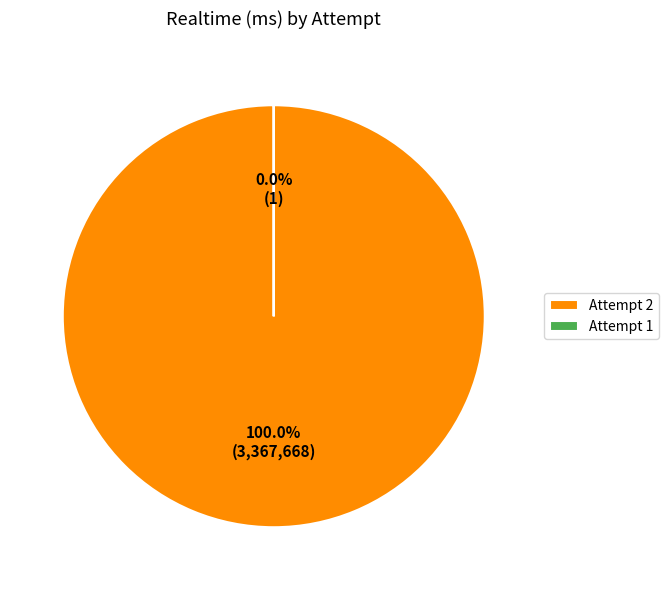

Rank the categories by value from highest to lowest.

Attempt 2, Attempt 1